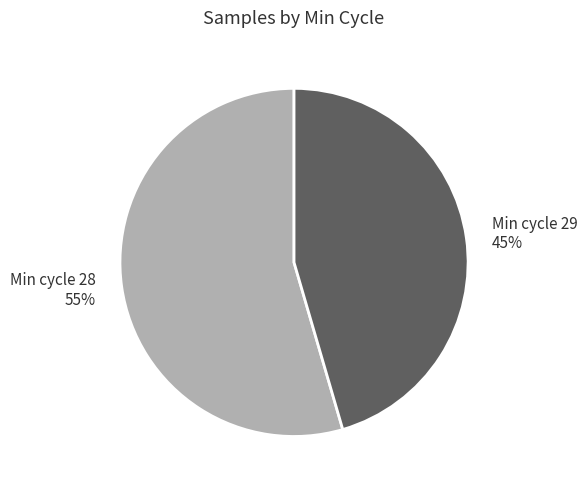

Is there any slice that represents more than half of the pie?

Yes